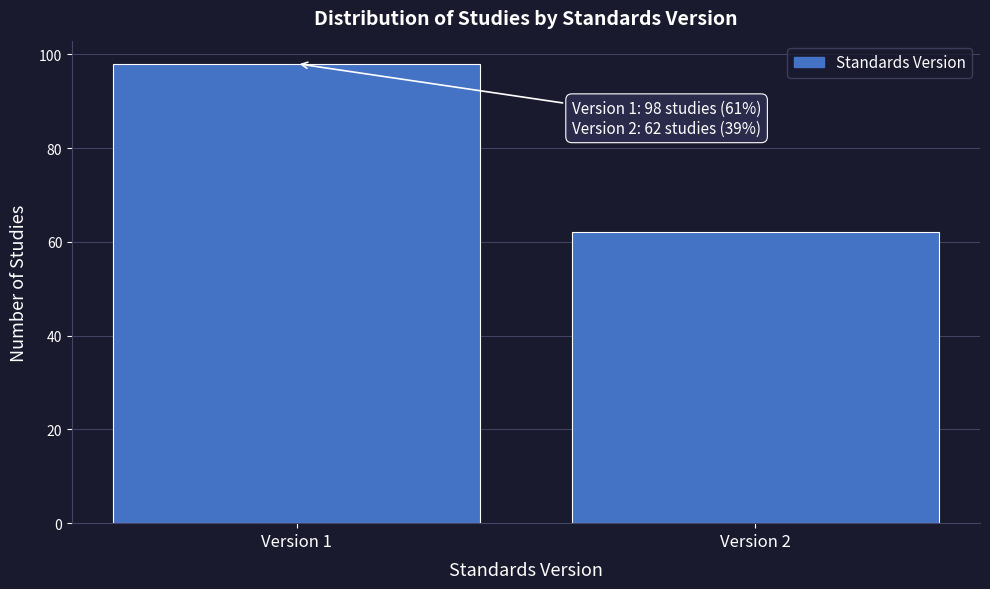

Reading right to left, extract all data points from this chart.

Version 2=62	Version 1=98